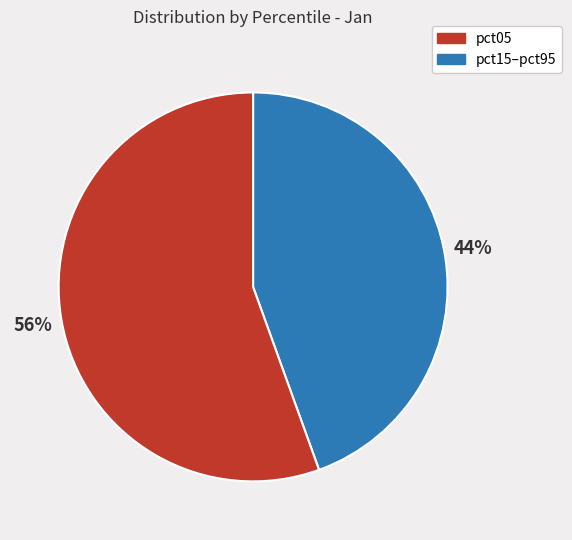

To the nearest percent, what is the average slice percentage?

50%